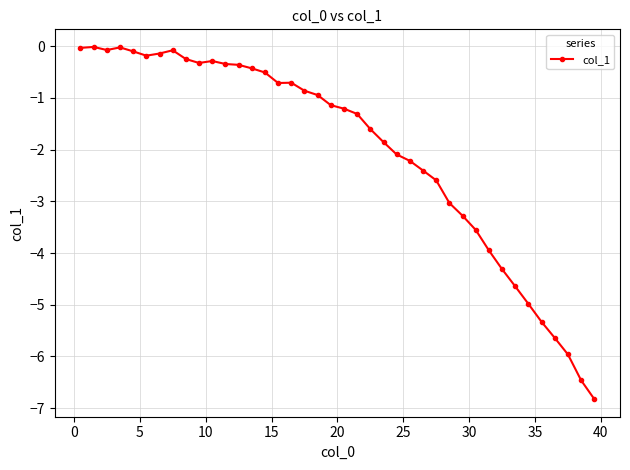

What is the difference between the maximum and minimum values?

6.8